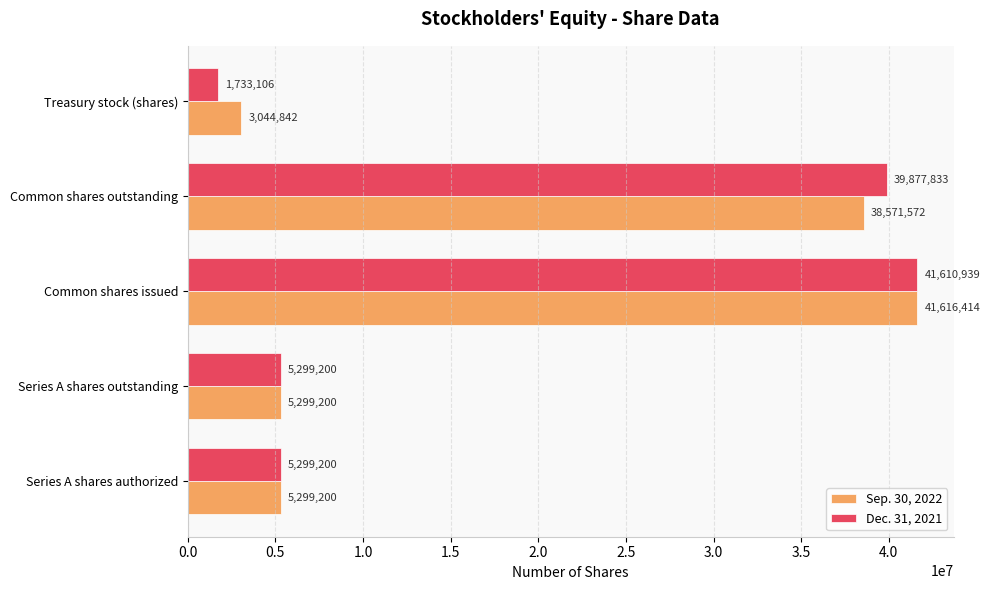

Is it true that Dec. 31, 2021 equals 1733106 at Treasury stock (shares)?

True